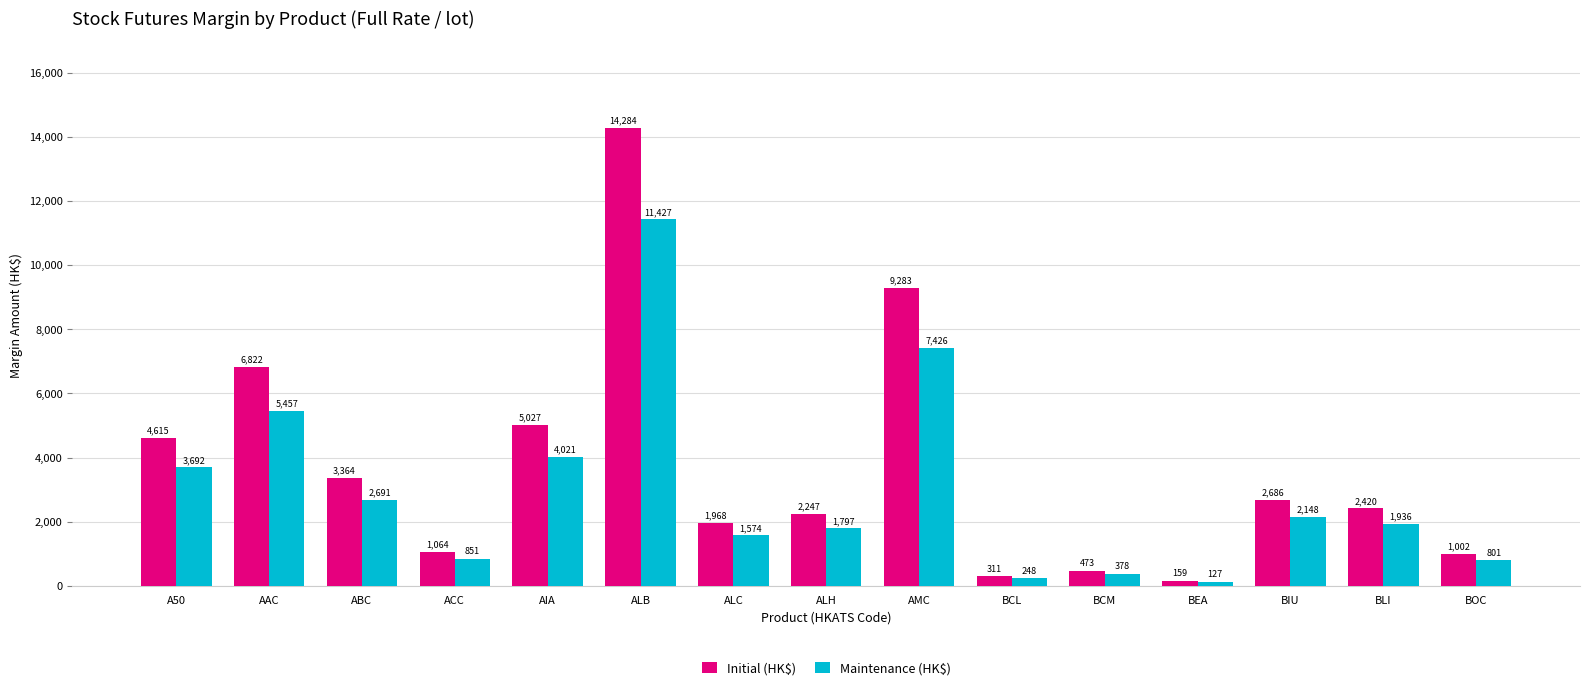

Is it true that Maintenance (HK$) equals 670 at ALC?

False